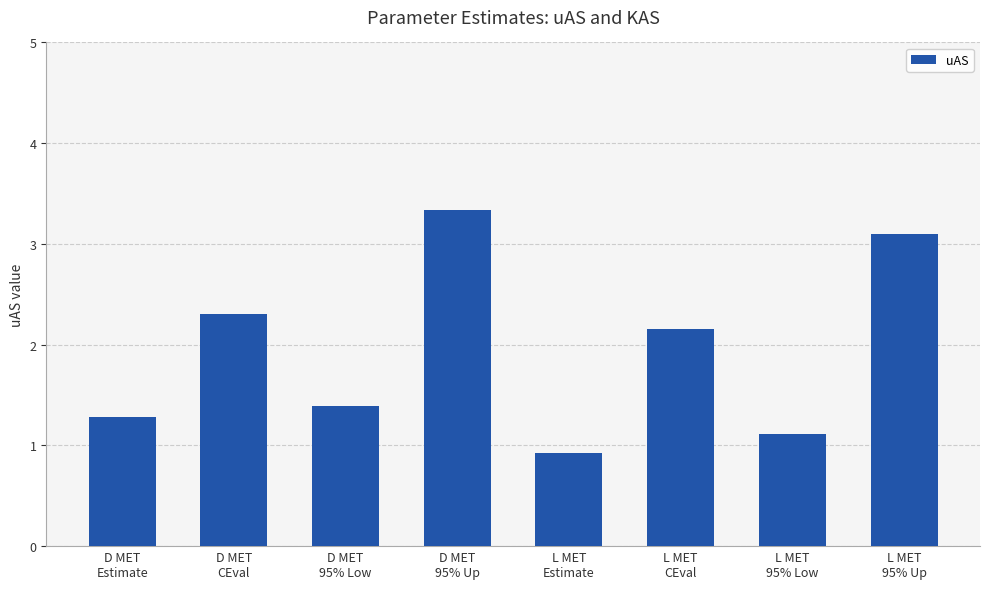

Between L MET
Estimate and D MET
CEval, which is larger?

D MET
CEval